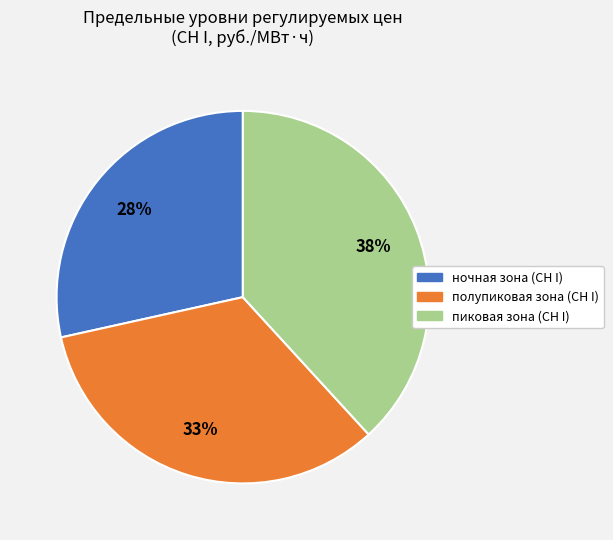

True or false: ночная зона (СН I) accounts for 22% of the total.

False